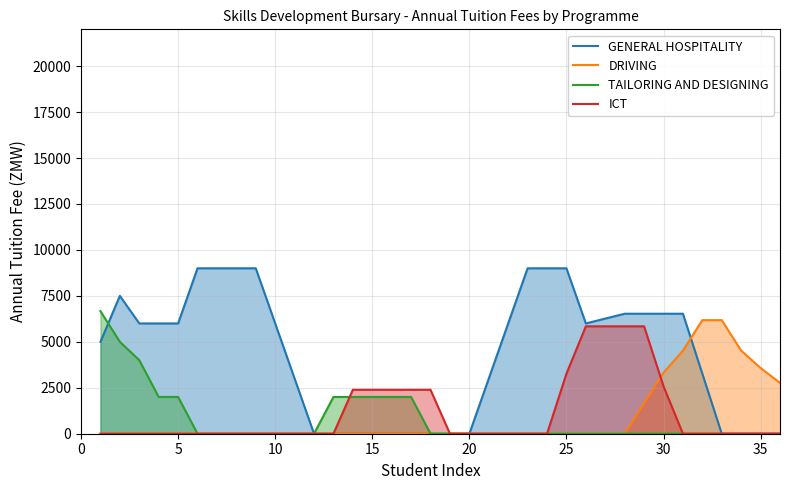

Which series has the largest total across all categories?

GENERAL HOSPITALITY